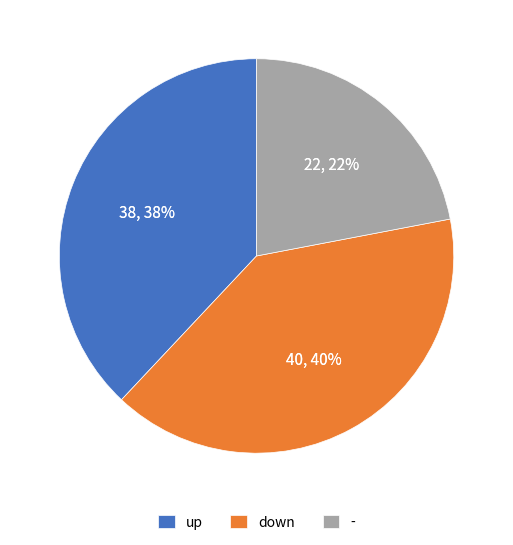

True or false: up accounts for 38% of the total.

True